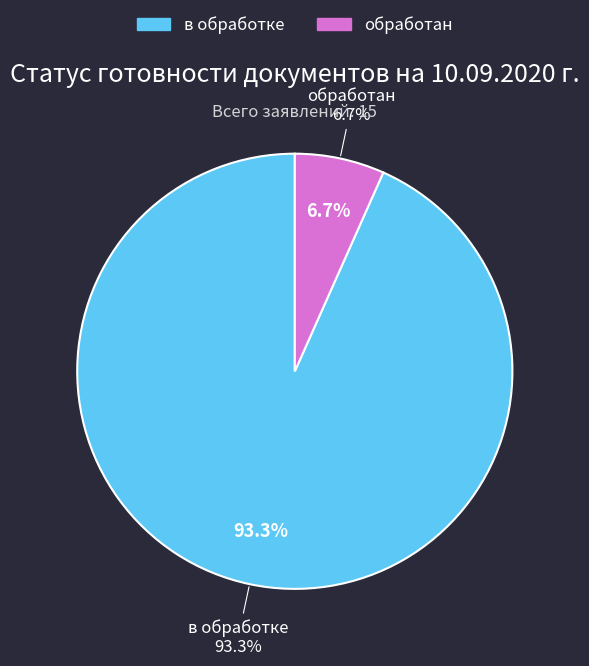

What is the smallest slice in the pie chart?

обработан